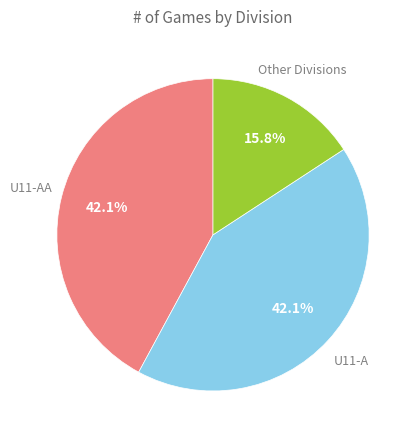

Does any single category account for the majority?

No